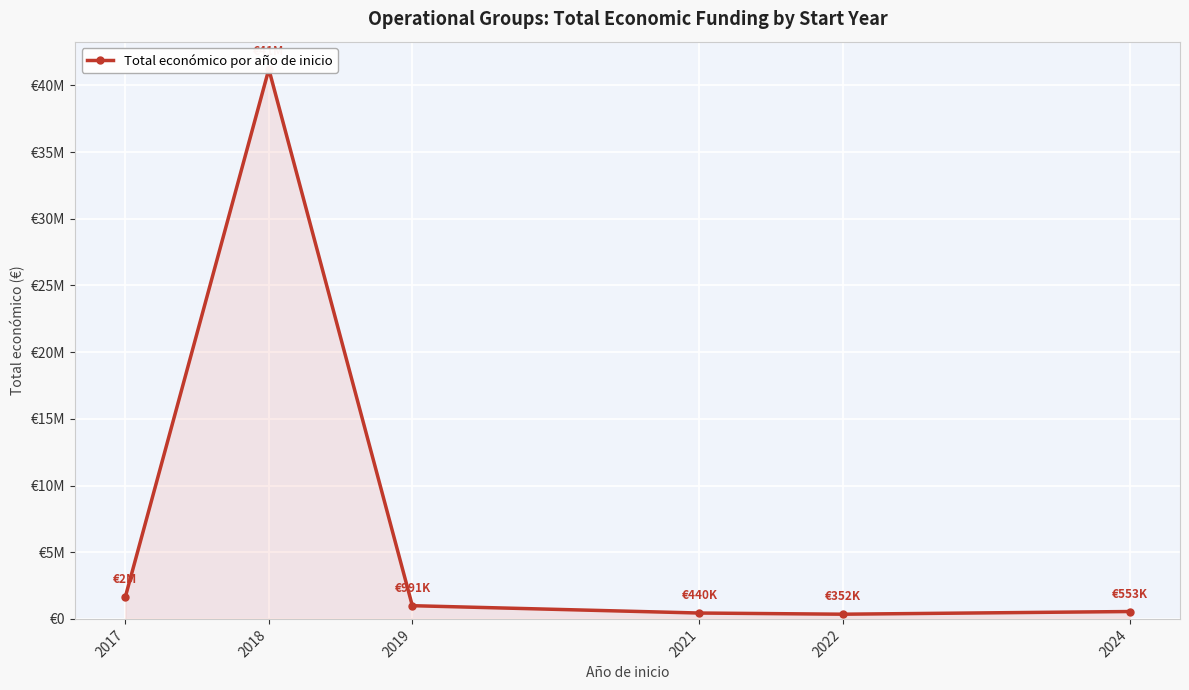

Which category has the lowest value across all series?

2022